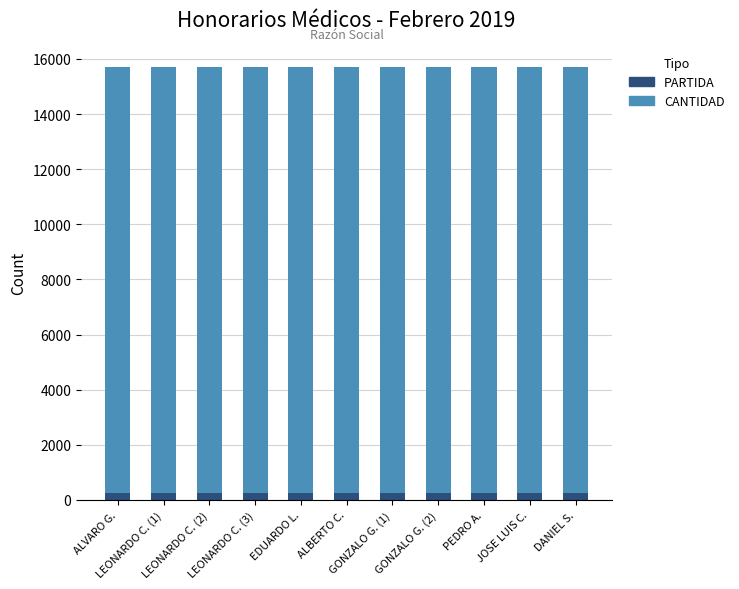

What is the sum of all PARTIDA values?

2783